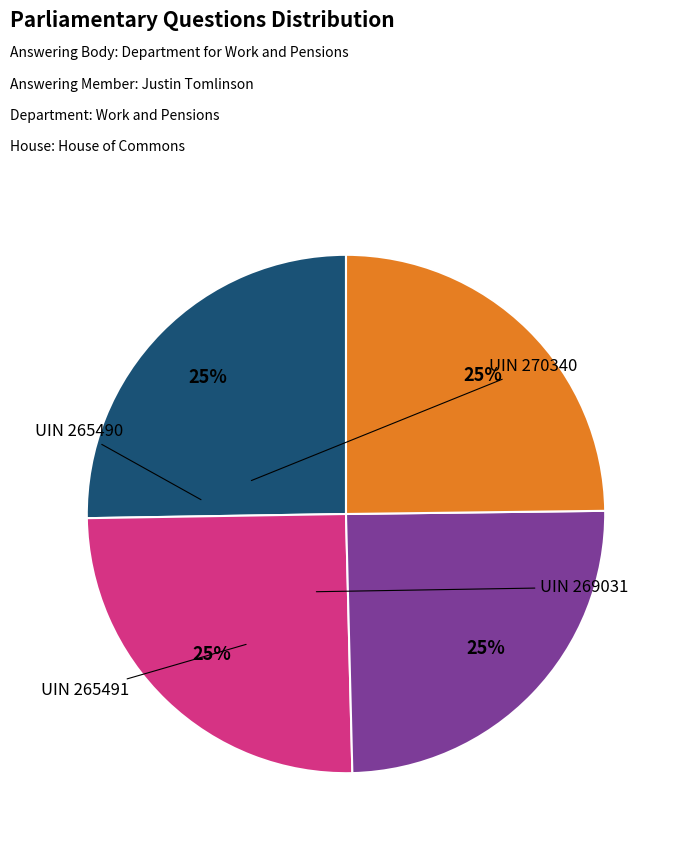

Does any single category account for the majority?

No